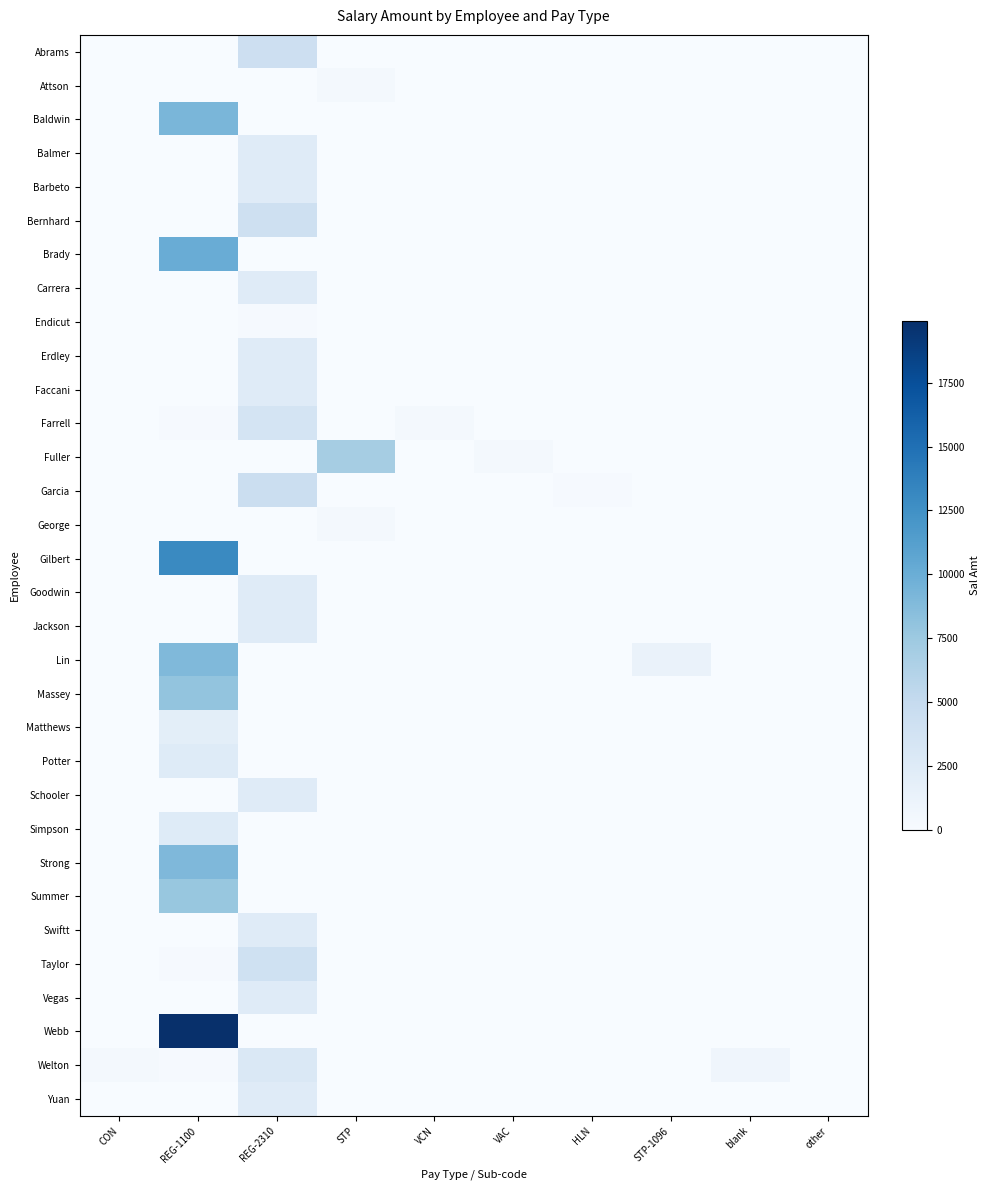

At REG-1100, list the series in order from largest to smallest.

Webb, Gilbert, Brady, Baldwin, Strong, Lin, Massey, Summer, Potter, Simpson, Matthews, Taylor, Welton, Farrell, Abrams, Attson, Balmer, Barbeto, Bernhard, Carrera, Endicut, Erdley, Faccani, Fuller, Garcia, George, Goodwin, Jackson, Schooler, Swiftt, Vegas, Yuan